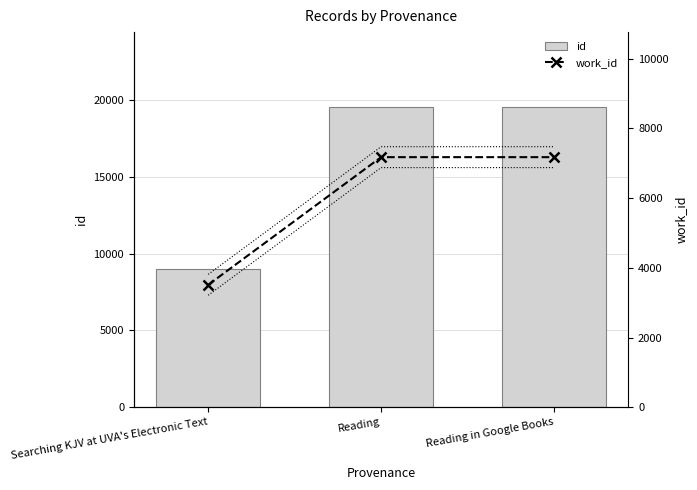

Is it true that id equals 8987 at Searching KJV at UVA's Electronic Text?

True